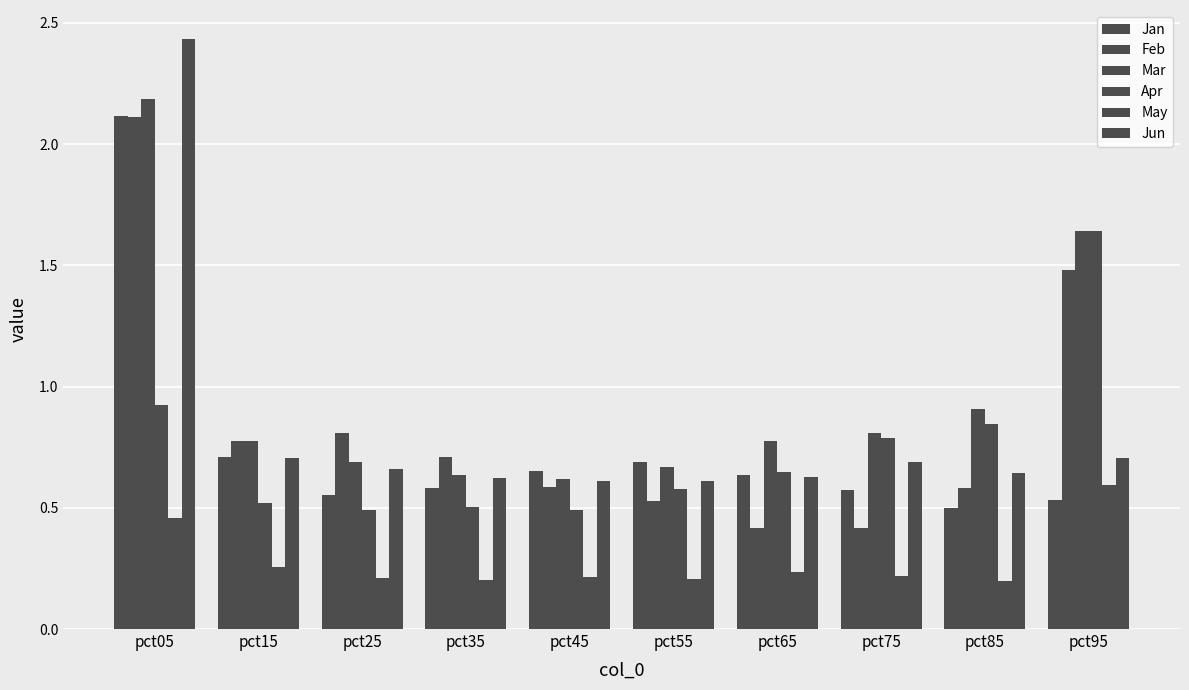

How many bars are there in each group?

6